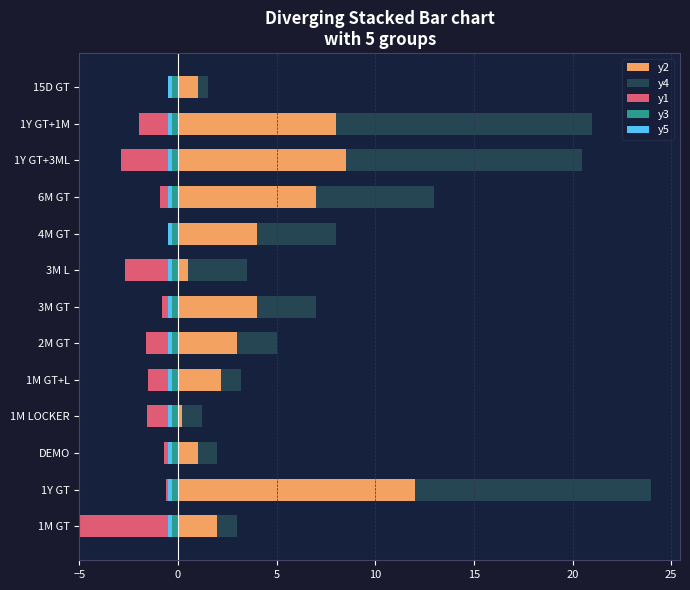

Which series changed the most between −5 and 15?

y1